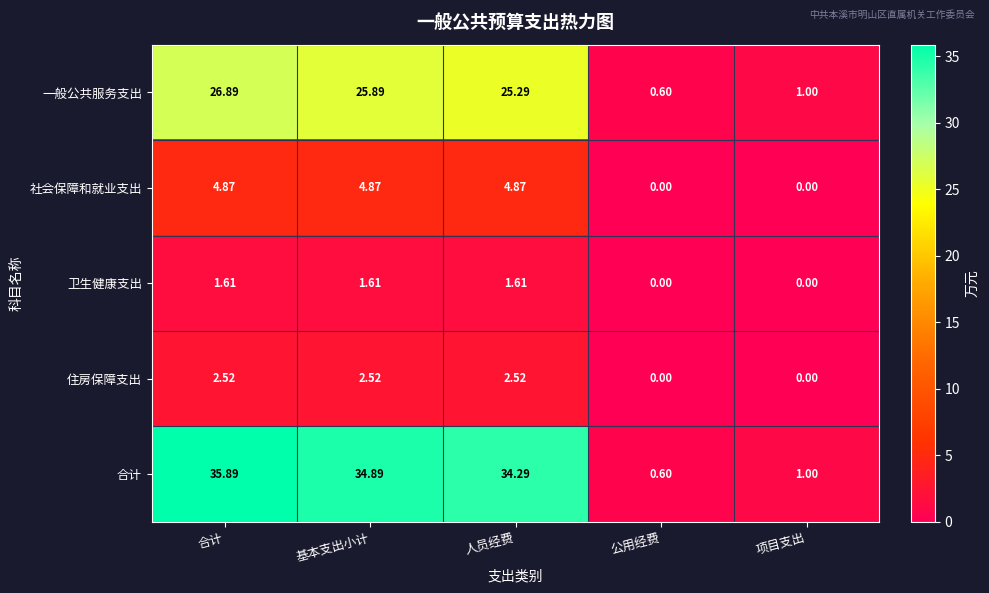

Which series has the widest spread of values?

合计